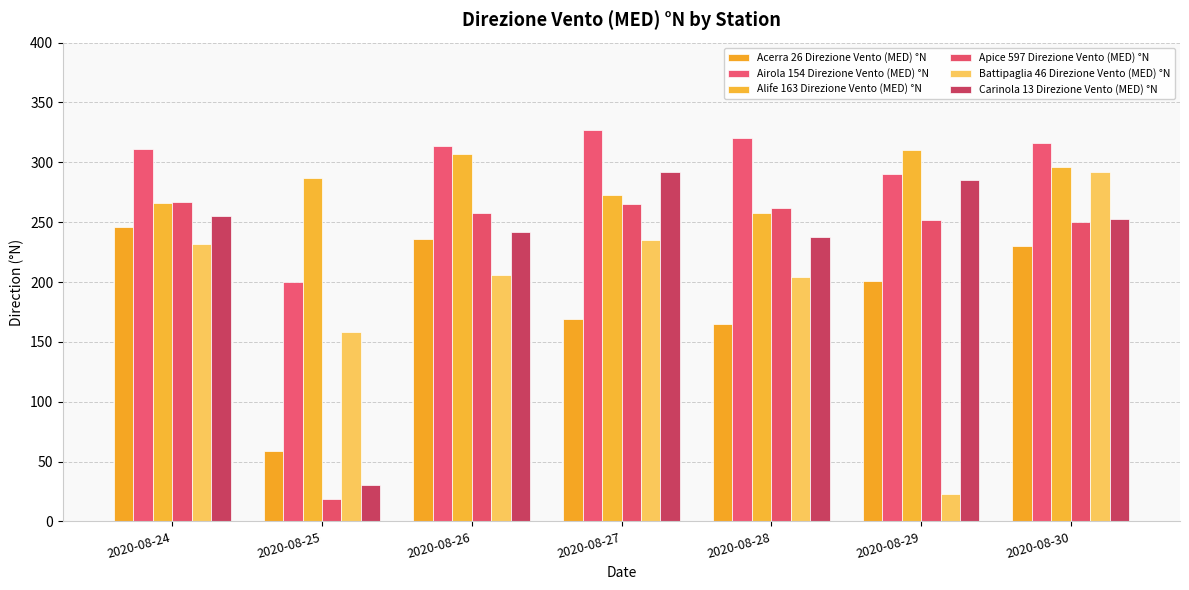

At which label does Airola 154 Direzione Vento (MED) °N first exceed 314?

2020-08-27